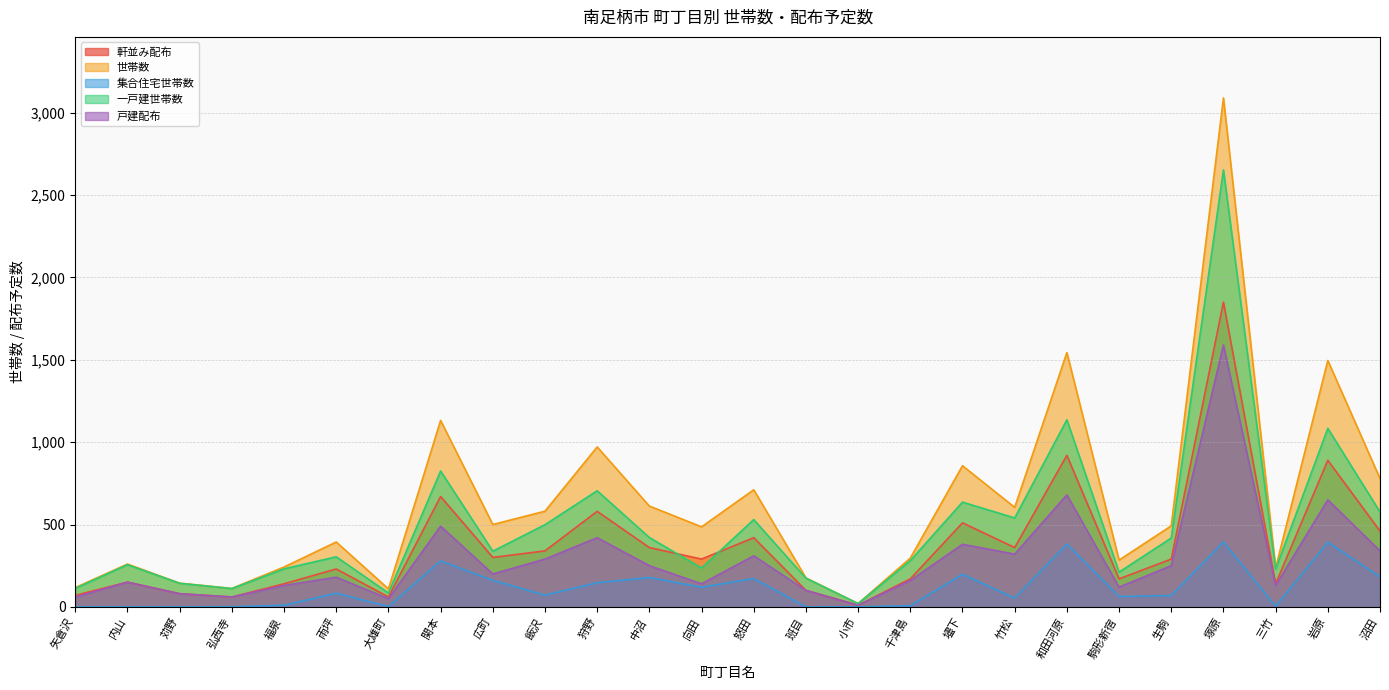

Reading right to left, extract all data points from this chart.

軒並み配布: 沼田=460	岩原=890	三竹=140	塚原=1850	生駒=290	駒形新宿=170	和田河原=920	竹松=360	壗下=510	千津島=170	小市=10	班目=100	怒田=420	向田=290	中沼=360	狩野=580	飯沢=340	広町=300	関本=670	大雄町=60	雨坪=230	福泉=140	弘西寺=60	苅野=80	内山=150	矢倉沢=70
世帯数: 沼田=779	岩原=1496	三竹=236	塚原=3090	生駒=492	駒形新宿=284	和田河原=1544	竹松=604	壗下=857	千津島=296	小市=20	班目=176	怒田=711	向田=486	中沼=612	狩野=971	飯沢=581	広町=500	関本=1132	大雄町=109	雨坪=394	福泉=242	弘西寺=112	苅野=144	内山=260	矢倉沢=117
集合住宅世帯数: 沼田=182	岩原=393	三竹=4	塚原=394	生駒=69	駒形新宿=63	和田河原=382	竹松=53	壗下=198	千津島=7	小市=0	班目=0	怒田=172	向田=119	中沼=178	狩野=147	飯沢=71	広町=161	関本=279	大雄町=2	雨坪=83	福泉=10	弘西寺=1	苅野=0	内山=0	矢倉沢=0
一戸建世帯数: 沼田=576	岩原=1084	三竹=229	塚原=2653	生駒=418	駒形新宿=211	和田河原=1136	竹松=540	壗下=636	千津島=281	小市=20	班目=174	怒田=530	向田=236	中沼=421	狩野=705	飯沢=499	広町=338	関本=825	大雄町=84	雨坪=304	福泉=231	弘西寺=111	苅野=143	内山=256	矢倉沢=112
戸建配布: 沼田=340	岩原=650	三竹=130	塚原=1590	生駒=250	駒形新宿=120	和田河原=680	竹松=320	壗下=380	千津島=160	小市=10	班目=100	怒田=310	向田=140	中沼=250	狩野=420	飯沢=290	広町=200	関本=490	大雄町=50	雨坪=180	福泉=130	弘西寺=60	苅野=80	内山=150	矢倉沢=60